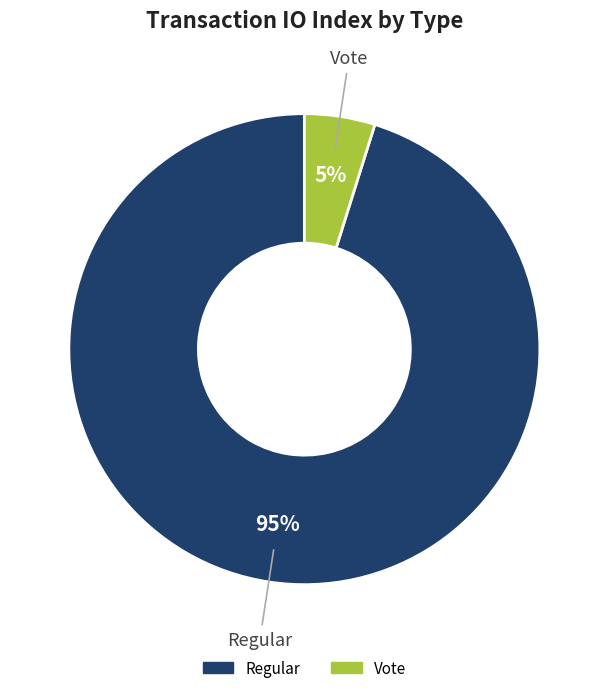

True or false: Vote accounts for 5% of the total.

True